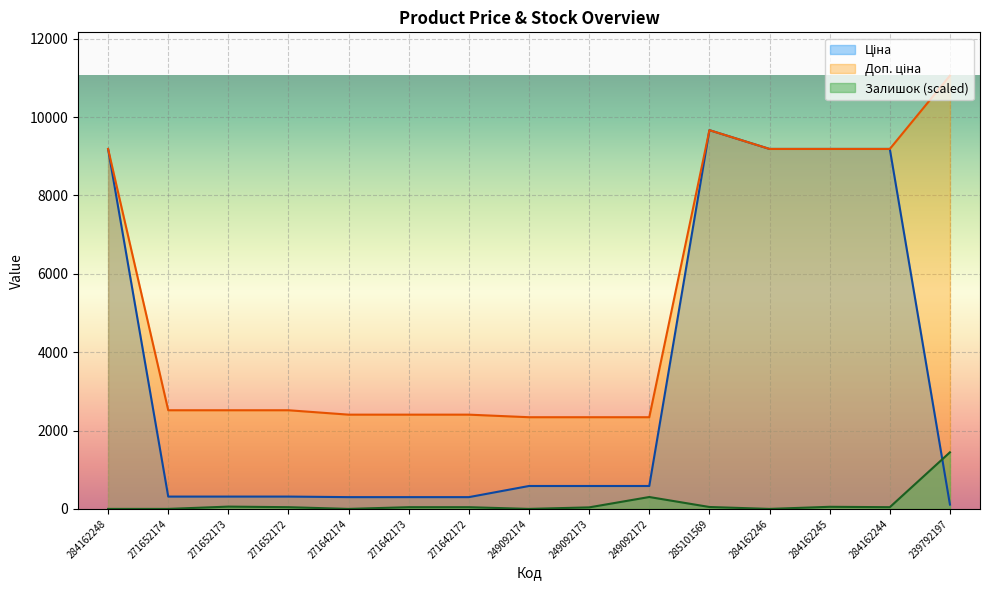

Between 249092173 and 284162246, which series saw the biggest shift?

Ціна